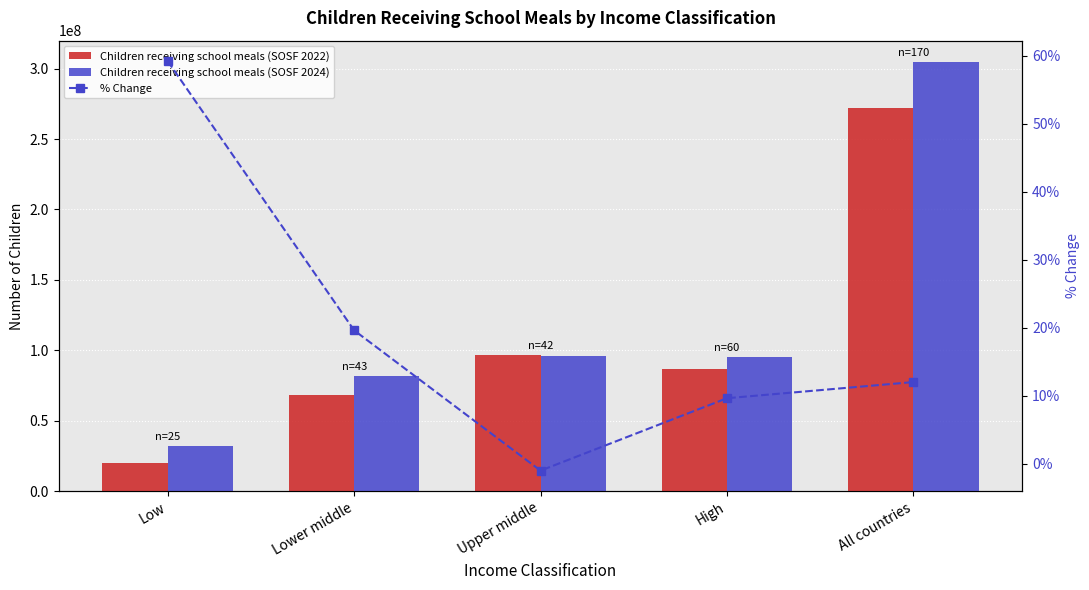

Reading left to right, what are all the values shown in this chart?

Children receiving school meals (SOSF 2022): 20009373.0	68431280.0	96628488.0	86971071.0	272040212.0
Children receiving school meals (SOSF 2024): 31858151.0	81846602.0	95628516.0	95338899.0	304672168.0
% Change: 59.2	19.6	-1.0	9.6	12.0